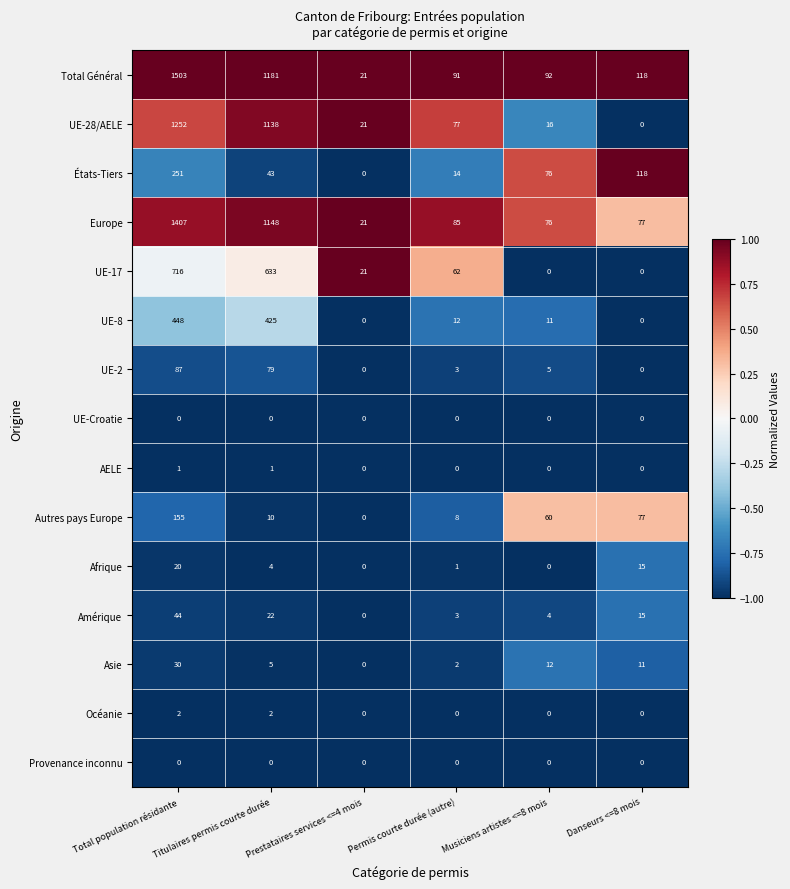

What is the greatest value displayed?

1503